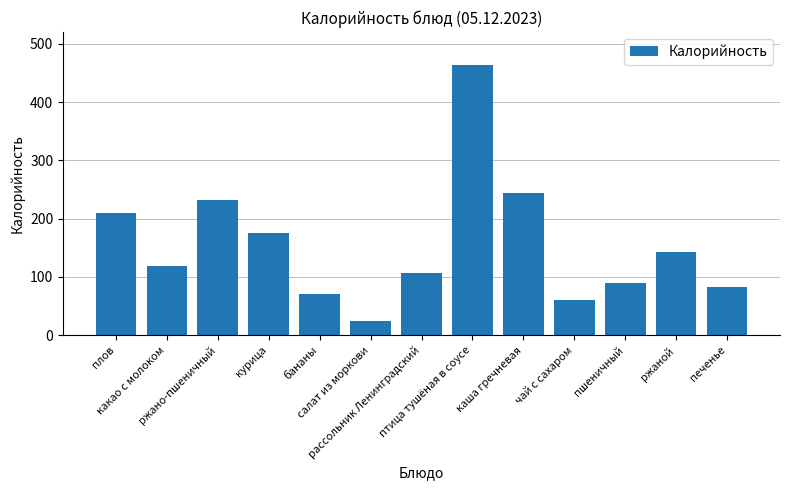

What is the change in value from плов to ржано-пшеничный?

+22.0